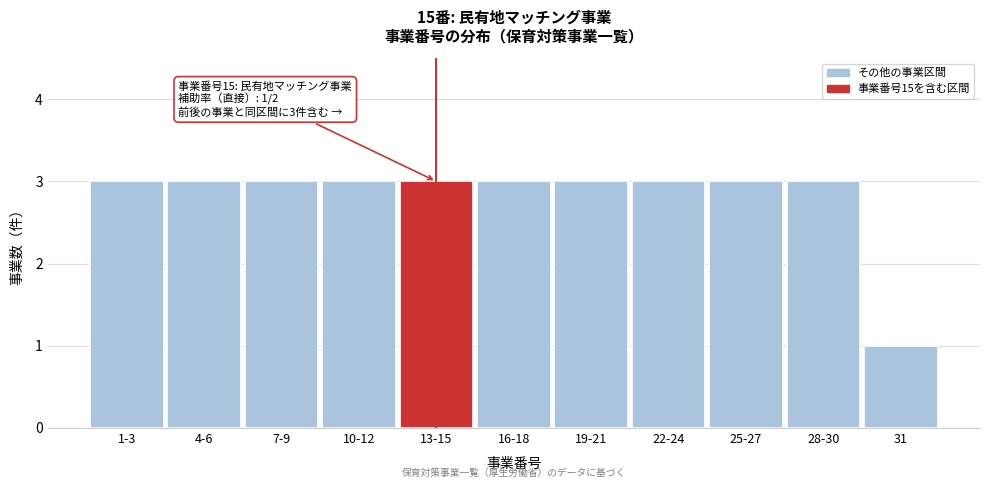

Reading left to right, transcribe all the data shown in this chart.

1-3=3	4-6=3	7-9=3	10-12=3	13-15=3	16-18=3	19-21=3	22-24=3	25-27=3	28-30=3	31=1